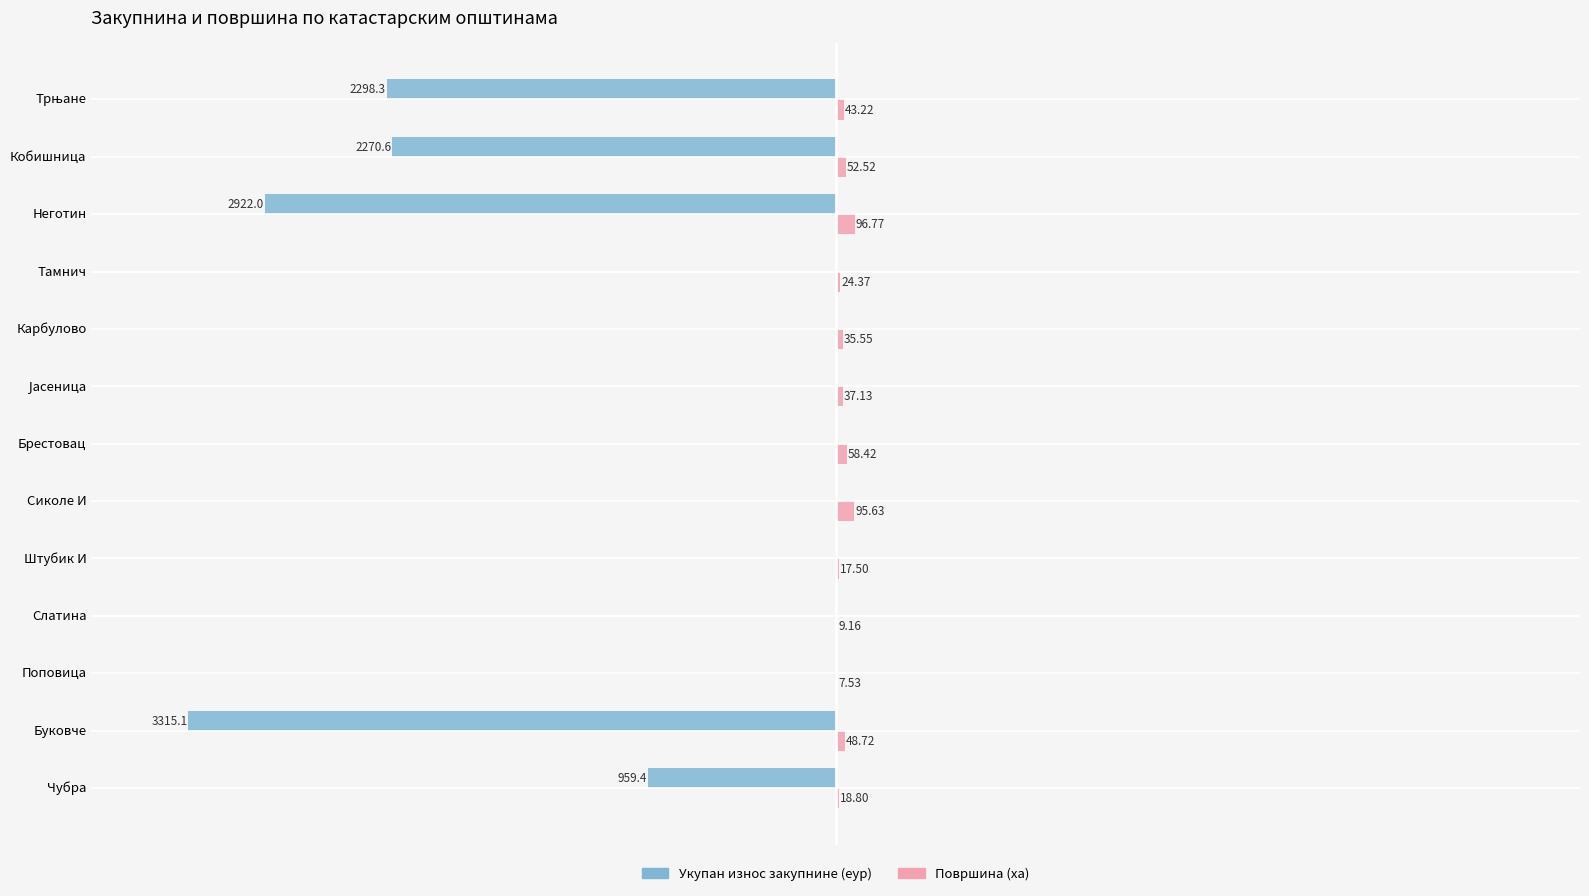

At which label does Површина (ха) reach its peak?

Неготин